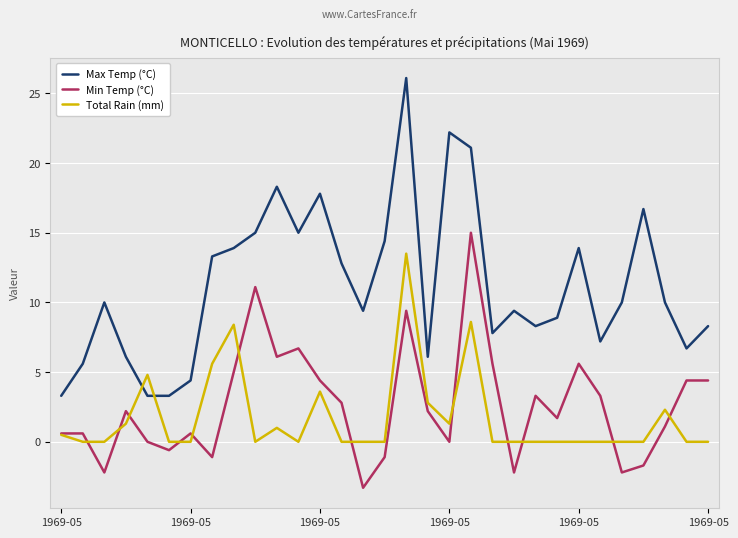

List the series in order of their peak value, highest first.

Max Temp (°C), Min Temp (°C), Total Rain (mm)